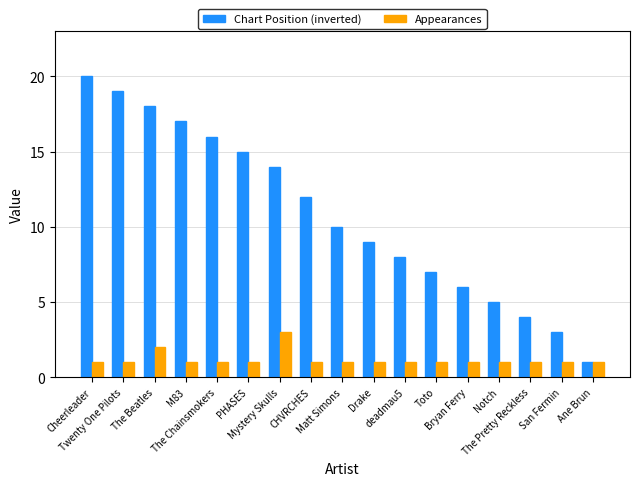

Count the Appearances values in the range 1 to 2.

16